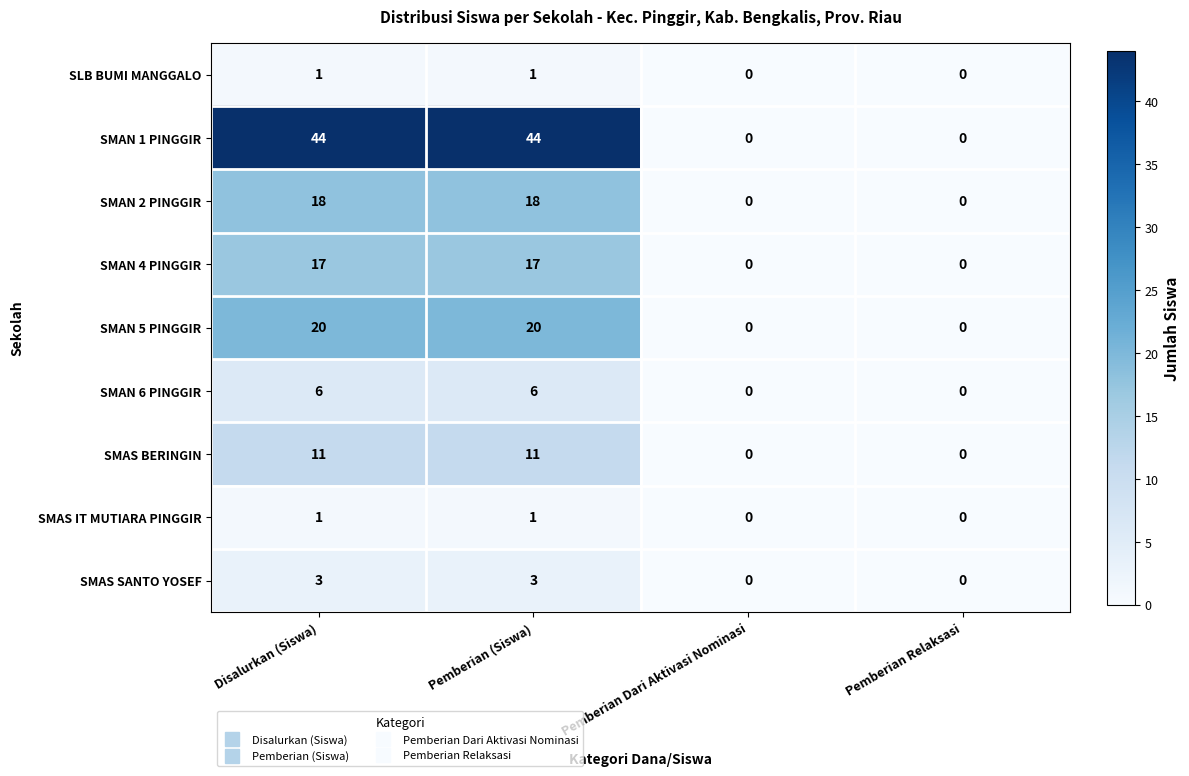

Between Disalurkan (Siswa) and Pemberian Relaksasi, which series saw the biggest shift?

SMAN 1 PINGGIR